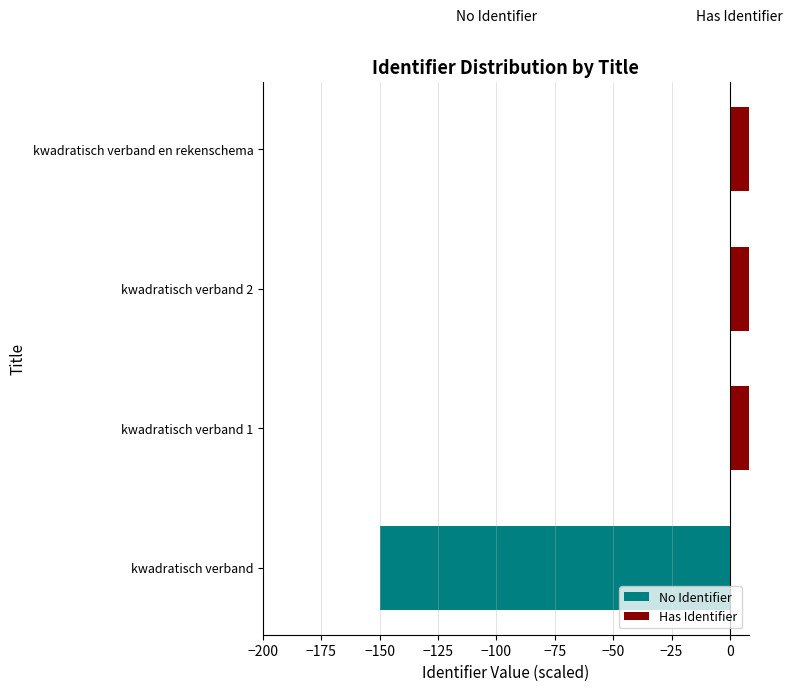

At how many categories does at least one series exceed -79?

4